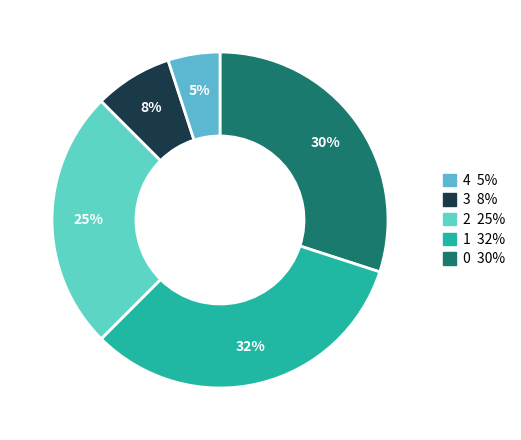

Count the number of slices in the pie.

5